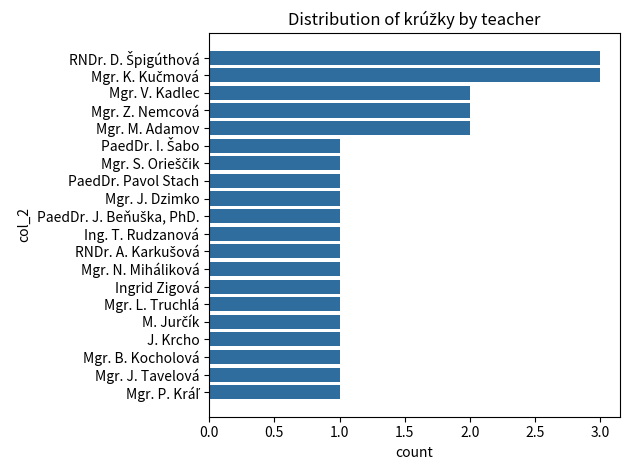

Between Mgr. V. Kadlec and Mgr. B. Kocholová, which is larger?

Mgr. V. Kadlec